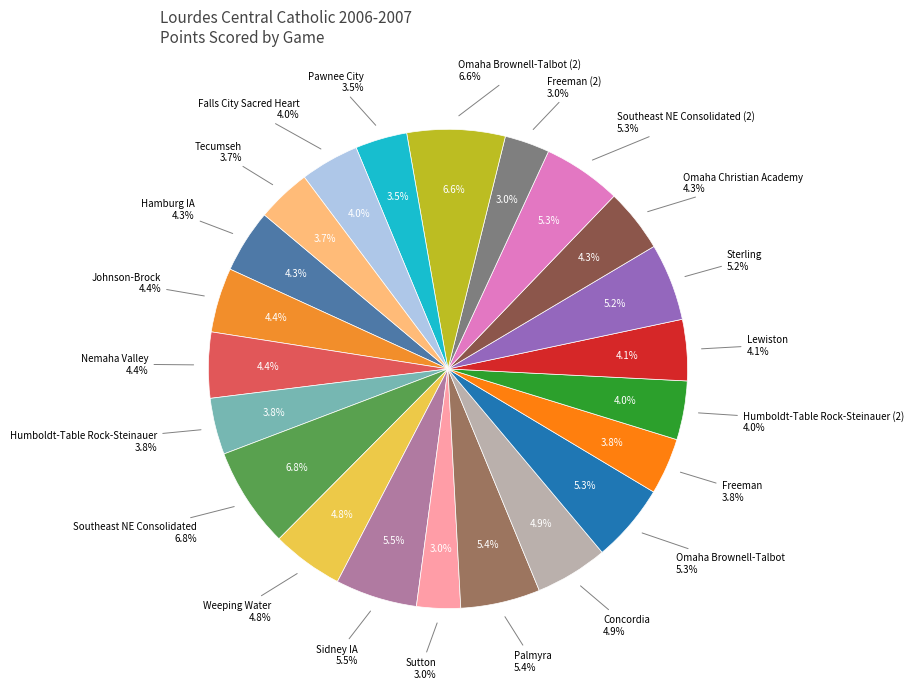

The Sidney IA slice represents 18% of the pie. True or false?

False